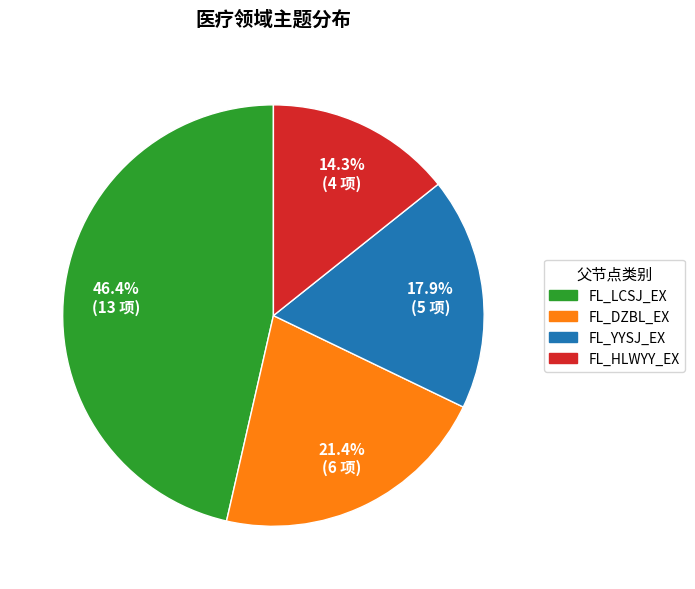

Which slice is the largest?

FL_LCSJ_EX